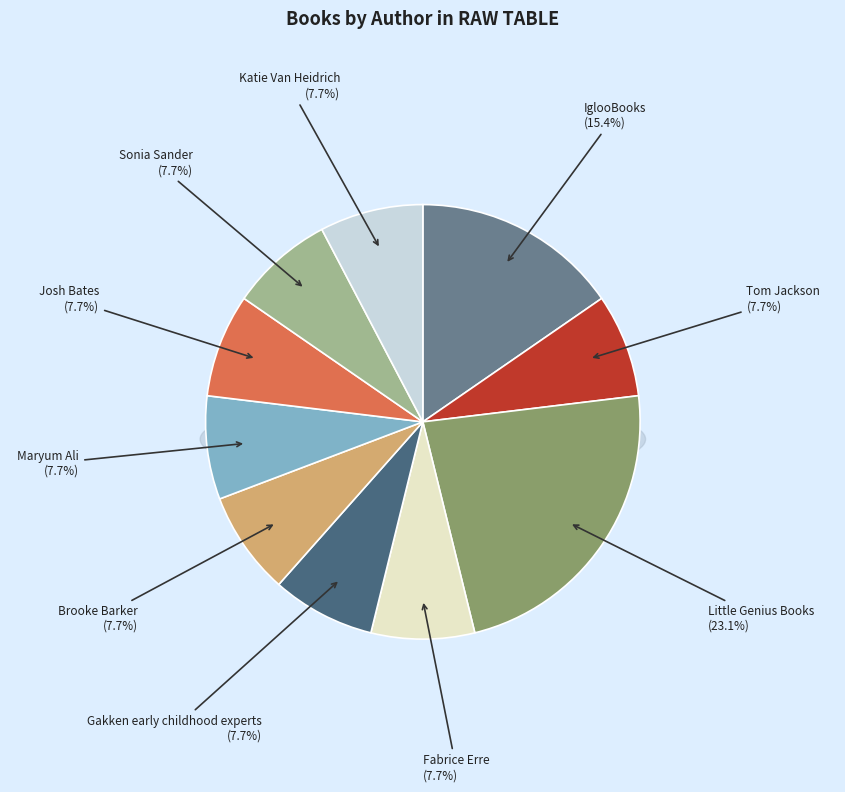

To the nearest percent, what percentage of the pie is Fabrice Erre?

8%